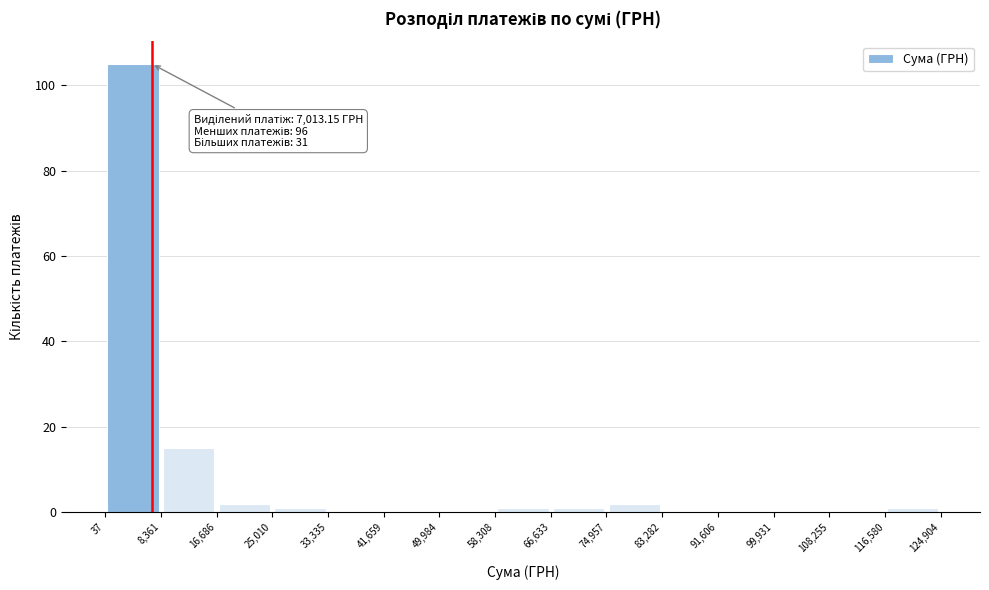

Which range on the x-axis has the tallest bar?

37 to 8,361